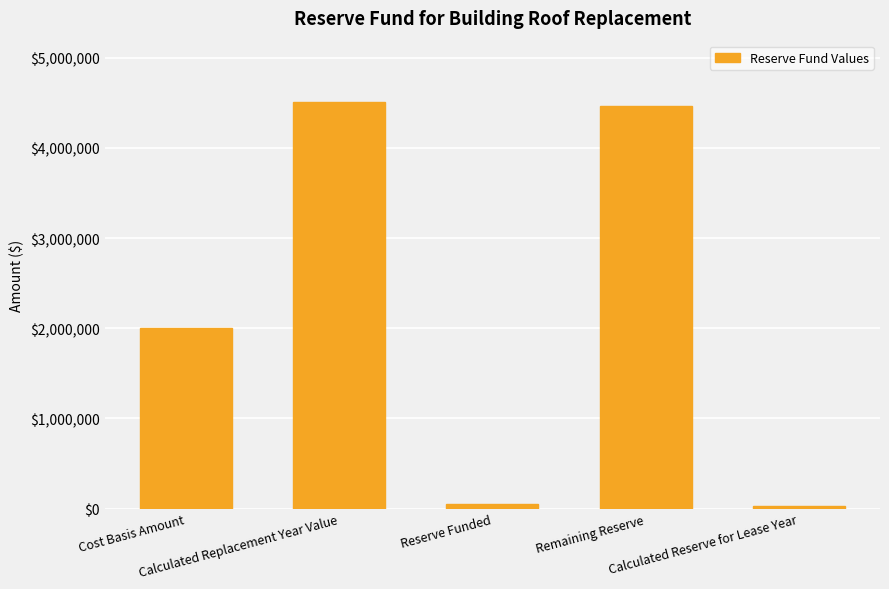

The chart shows a value of 4513203.5 at Calculated Replacement Year Value. True or false?

True